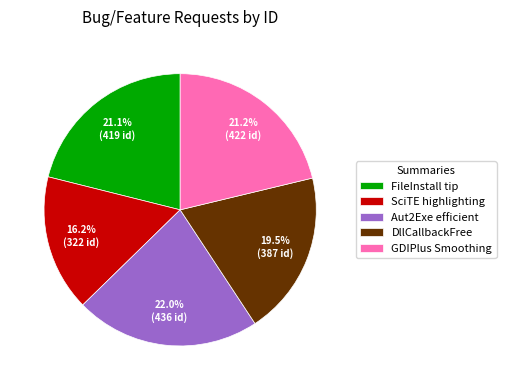

Which has a higher value, FileInstall tip or DllCallbackFree?

FileInstall tip